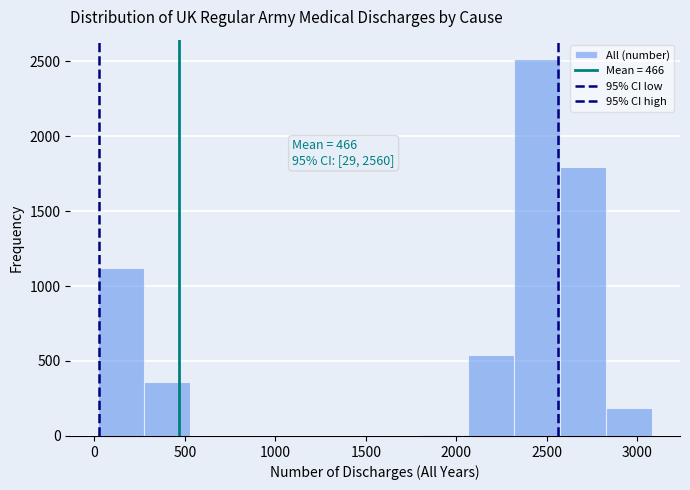

Which range on the x-axis has the tallest bar?

2300 to 2550